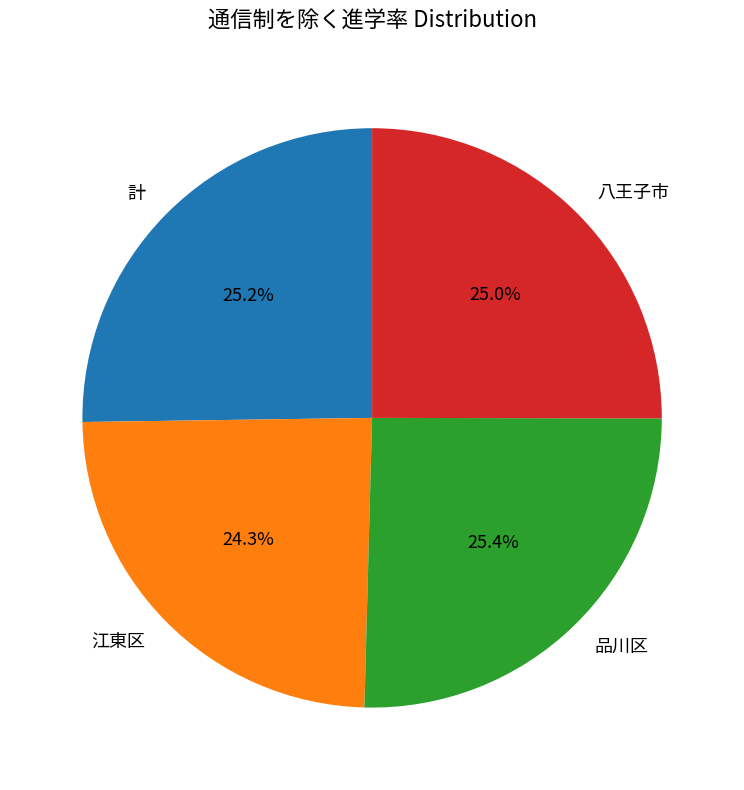

Approximately how many times larger is the value at 計 compared to 品川区?

1.0